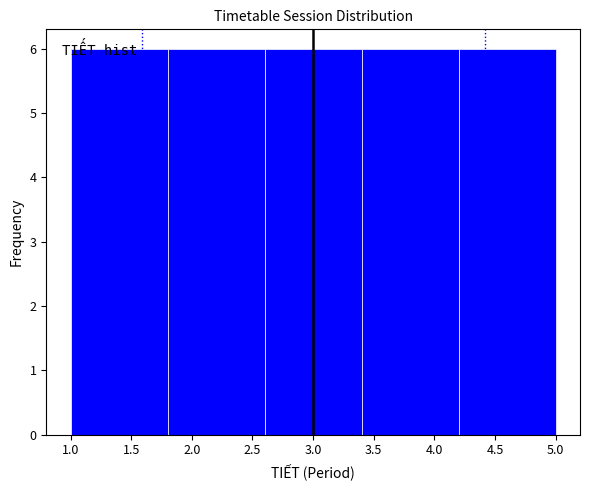

Reading left to right, list every bar in this chart as the range it spans on the x-axis followed by its height. The values are not printed on the chart, so give them approximately, as read against the axis.

1.0 to 1.8: 6
1.8 to 2.6: 6
2.6 to 3.4: 6
3.4 to 4.2: 6
4.2 to 5.0: 6